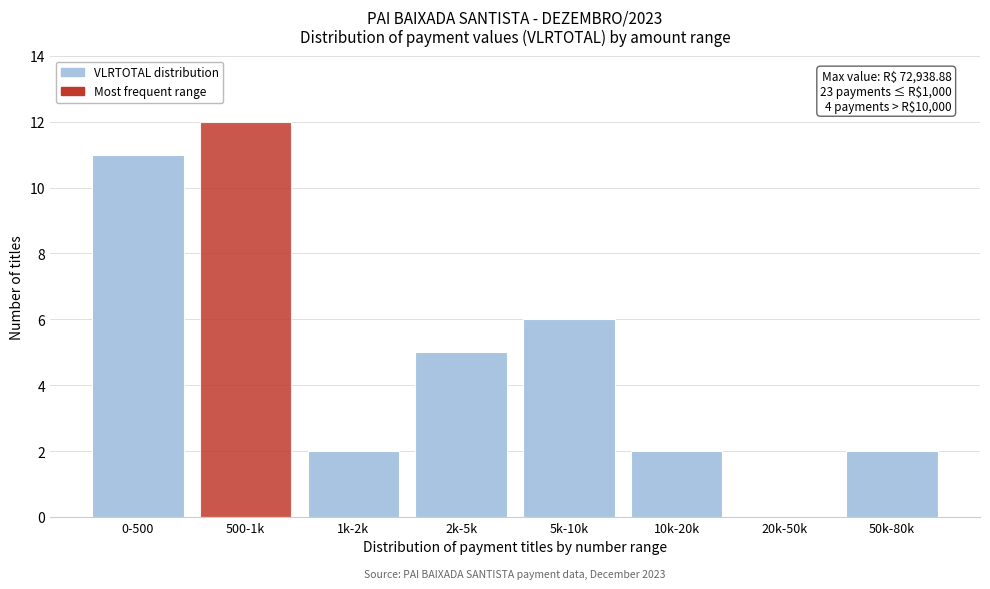

Reading right to left, what are all the values shown in this chart?

50k-80k=2	20k-50k=0	10k-20k=2	5k-10k=6	2k-5k=5	1k-2k=2	500-1k=12	0-500=11